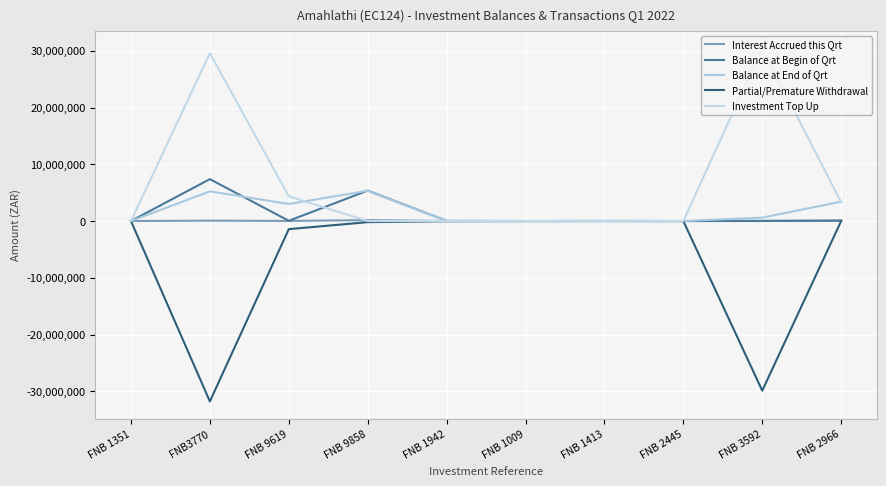

Reading left to right, list all the values displayed in this chart.

Interest Accrued this Qrt: FNB 1351=0	FNB3770=71149	FNB 9619=19625	FNB 9858=161311	FNB 1942=583	FNB 1009=23	FNB 1413=348	FNB 2445=43	FNB 3592=45648	FNB 2966=18249
Balance at Begin of Qrt: FNB 1351=48	FNB3770=7382705	FNB 9619=45747	FNB 9858=5364781	FNB 1942=33573	FNB 1009=1103	FNB 1413=17124	FNB 2445=2116	FNB 3592=9640	FNB 2966=102099
Balance at End of Qrt: FNB 1351=48	FNB3770=5234716	FNB 9619=3004332	FNB 9858=5332162	FNB 1942=1068	FNB 1009=1126	FNB 1413=17472	FNB 2445=2159	FNB 3592=597947	FNB 2966=3420348
Partial/Premature Withdrawal: FNB 1351=0	FNB3770=-31777138	FNB 9619=-1430500	FNB 9858=-193930	FNB 1942=-33088	FNB 1009=0	FNB 1413=0	FNB 2445=0	FNB 3592=-29882341	FNB 2966=0
Investment Top Up: FNB 1351=0	FNB3770=29558000	FNB 9619=4369460	FNB 9858=0	FNB 1942=0	FNB 1009=0	FNB 1413=0	FNB 2445=0	FNB 3592=30425000	FNB 2966=3300000